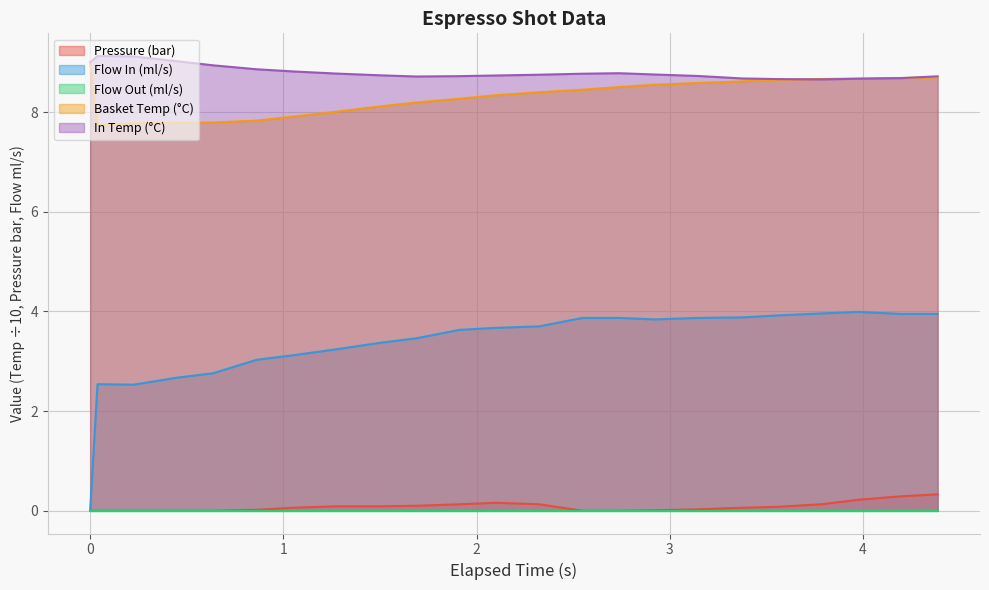

At how many categories does at least one series exceed 0?

23